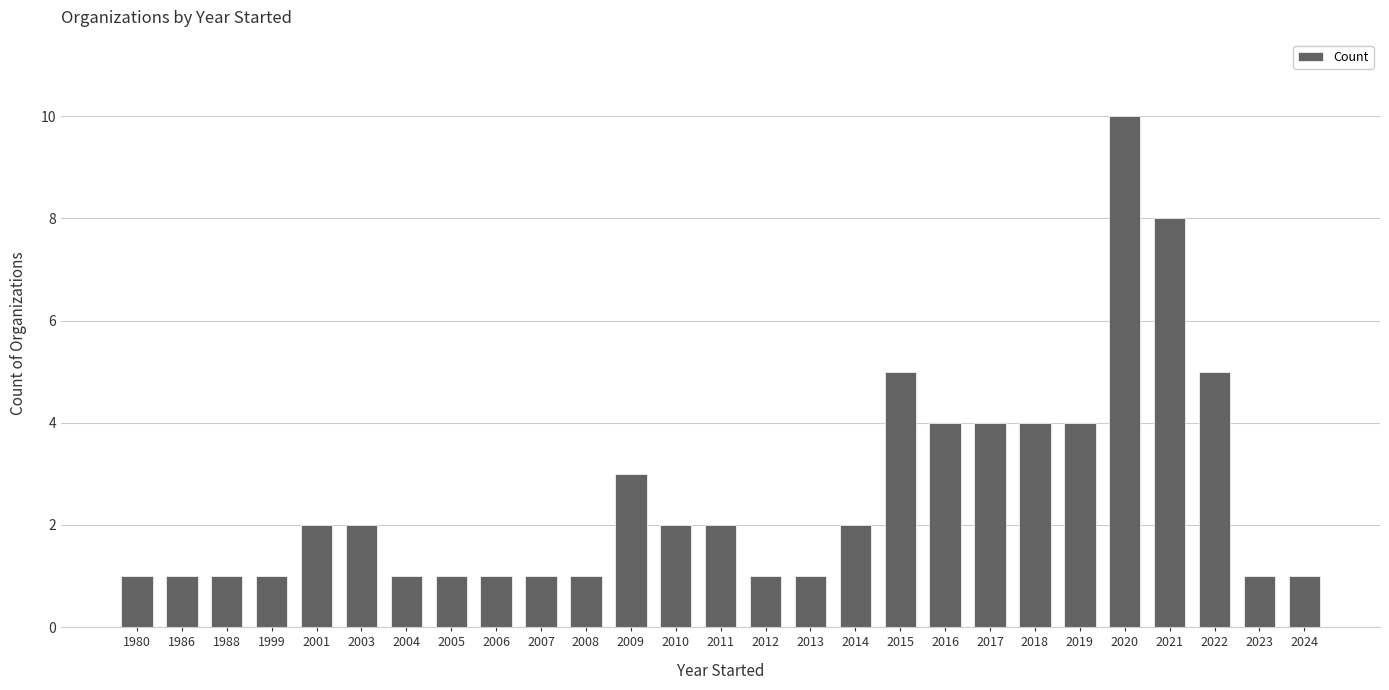

What is the maximum value shown in the chart?

10